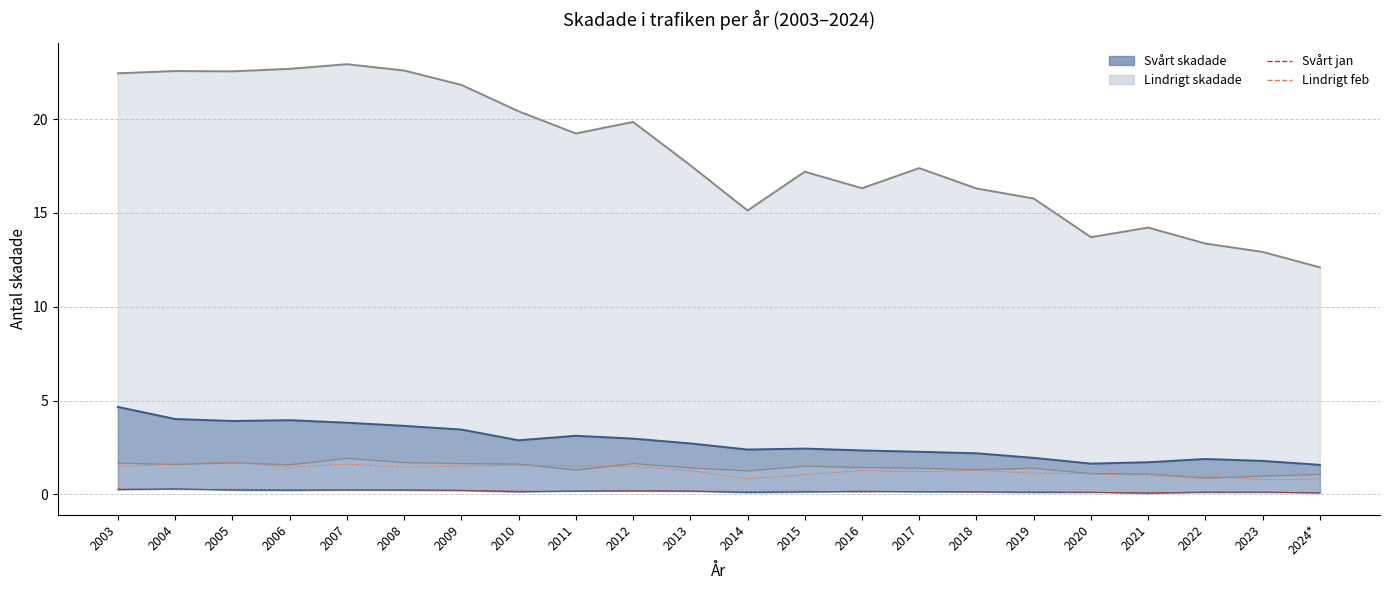

What is the label of the 12th point from the left?

2014